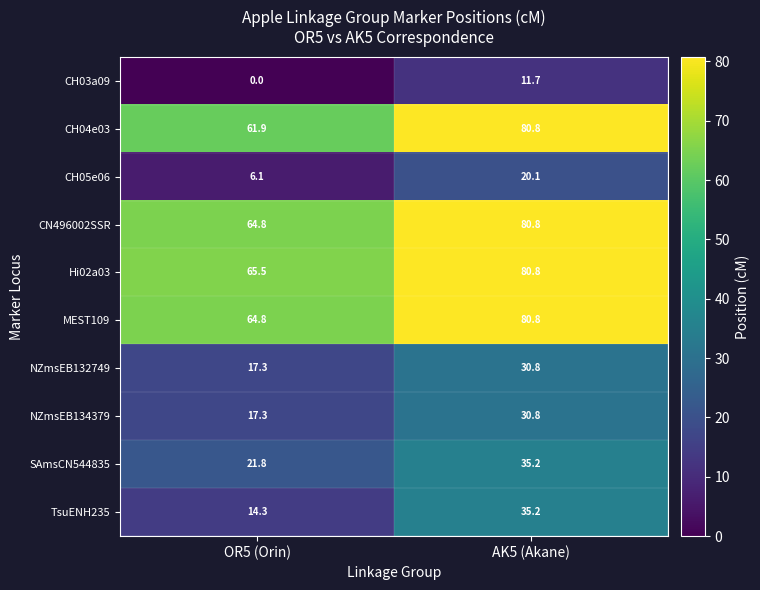

Which category has the highest value in the SAmsCN544835 series?

AK5 (Akane)